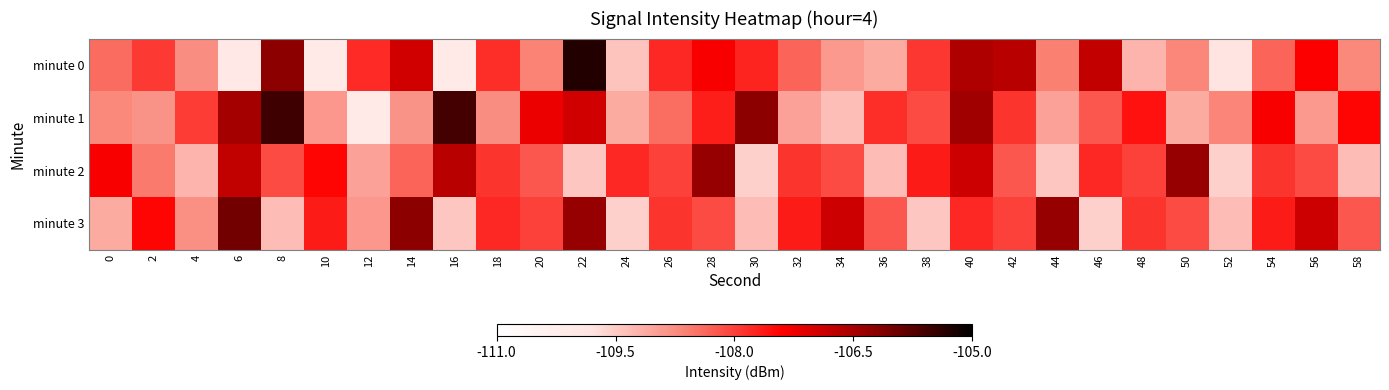

Reading left to right, what are all the values shown in this chart?

minute 0: 0=-108.4	2=-107.9	4=-108.8	6=-110.0	8=-106.2	10=-110.1	12=-107.8	14=-106.9	16=-110.1	18=-107.8	20=-108.6	22=-105.3	24=-109.4	26=-107.8	28=-107.3	30=-107.7	32=-108.3	34=-108.9	36=-109.1	38=-107.9	40=-106.6	42=-106.7	44=-108.6	46=-106.8	48=-109.2	50=-108.7	52=-109.8	54=-108.3	56=-107.4	58=-108.7
minute 1: 0=-108.7	2=-108.8	4=-108.0	6=-106.5	8=-105.6	10=-108.9	12=-110.1	14=-108.8	16=-105.6	18=-108.8	20=-107.2	22=-106.9	24=-109.1	26=-108.4	28=-107.7	30=-106.2	32=-109.0	34=-109.3	36=-107.8	38=-108.1	40=-106.4	42=-107.9	44=-109.0	46=-108.2	48=-107.6	50=-109.1	52=-108.7	54=-107.3	56=-108.9	58=-107.4
minute 2: 0=-107.3	2=-108.6	4=-109.2	6=-106.8	8=-108.1	10=-107.4	12=-109.0	14=-108.3	16=-106.7	18=-107.9	20=-108.2	22=-109.4	24=-107.8	26=-108.0	28=-106.3	30=-109.6	32=-107.9	34=-108.1	36=-109.3	38=-107.7	40=-106.9	42=-108.2	44=-109.4	46=-107.8	48=-108.0	50=-106.3	52=-109.6	54=-107.9	56=-108.1	58=-109.3
minute 3: 0=-109.1	2=-107.4	4=-108.8	6=-106.0	8=-109.3	10=-107.7	12=-108.9	14=-106.2	16=-109.4	18=-107.8	20=-108.0	22=-106.3	24=-109.6	26=-107.9	28=-108.1	30=-109.3	32=-107.7	34=-106.9	36=-108.2	38=-109.4	40=-107.8	42=-108.0	44=-106.3	46=-109.6	48=-107.9	50=-108.1	52=-109.3	54=-107.7	56=-106.9	58=-108.2